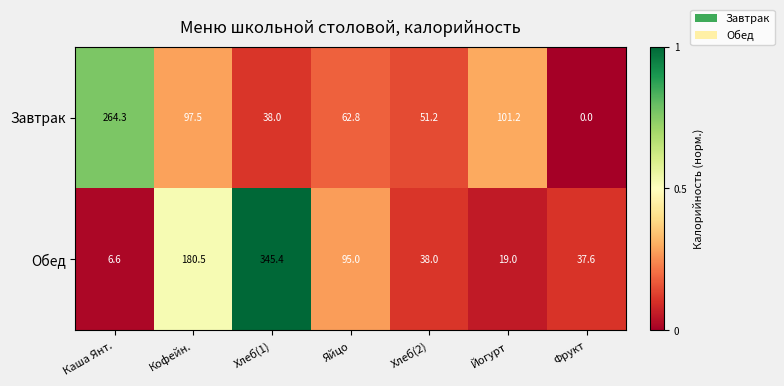

List the labels in order of Обед value, largest first.

Хлеб(1), Кофейн., Яйцо, Хлеб(2), Фрукт, Йогурт, Каша Янт.